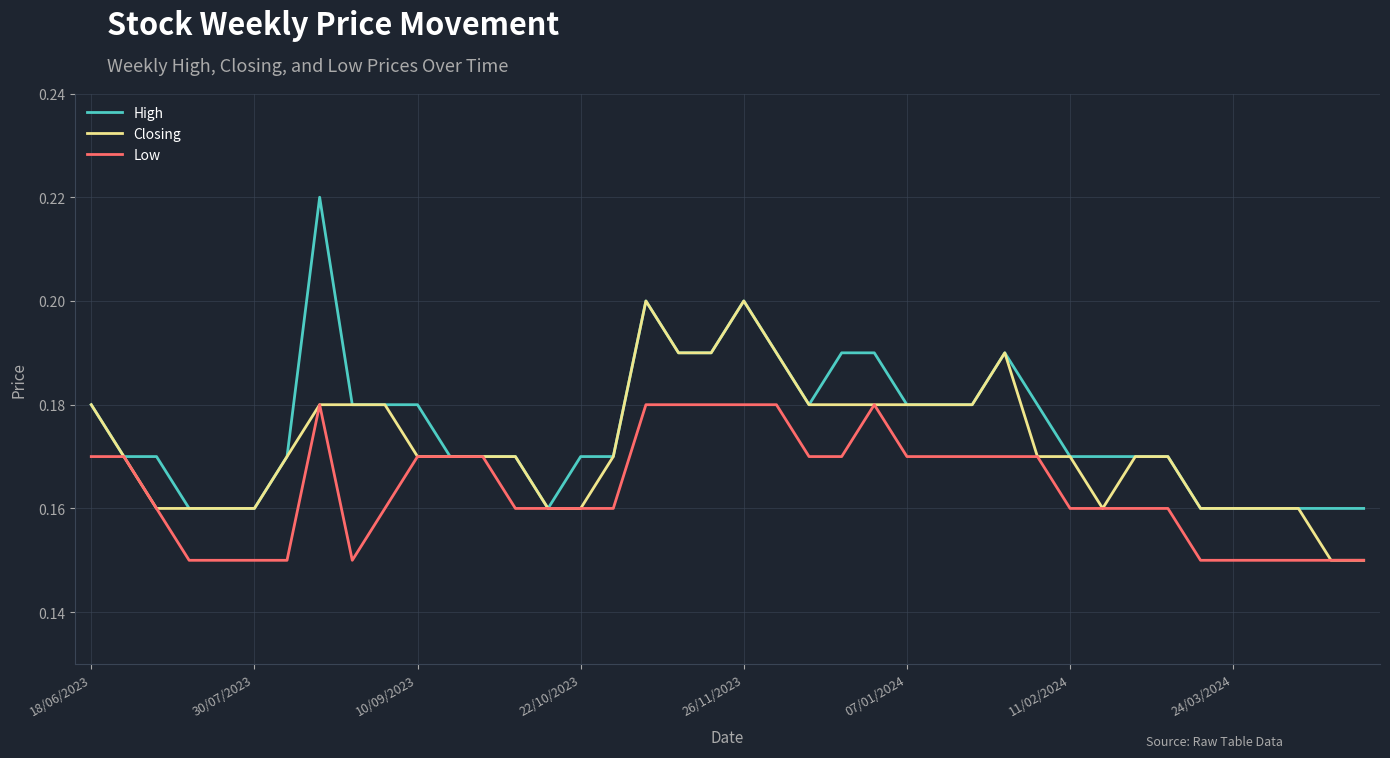

Rank the series by their average value, from highest to lowest.

High, Closing, Low